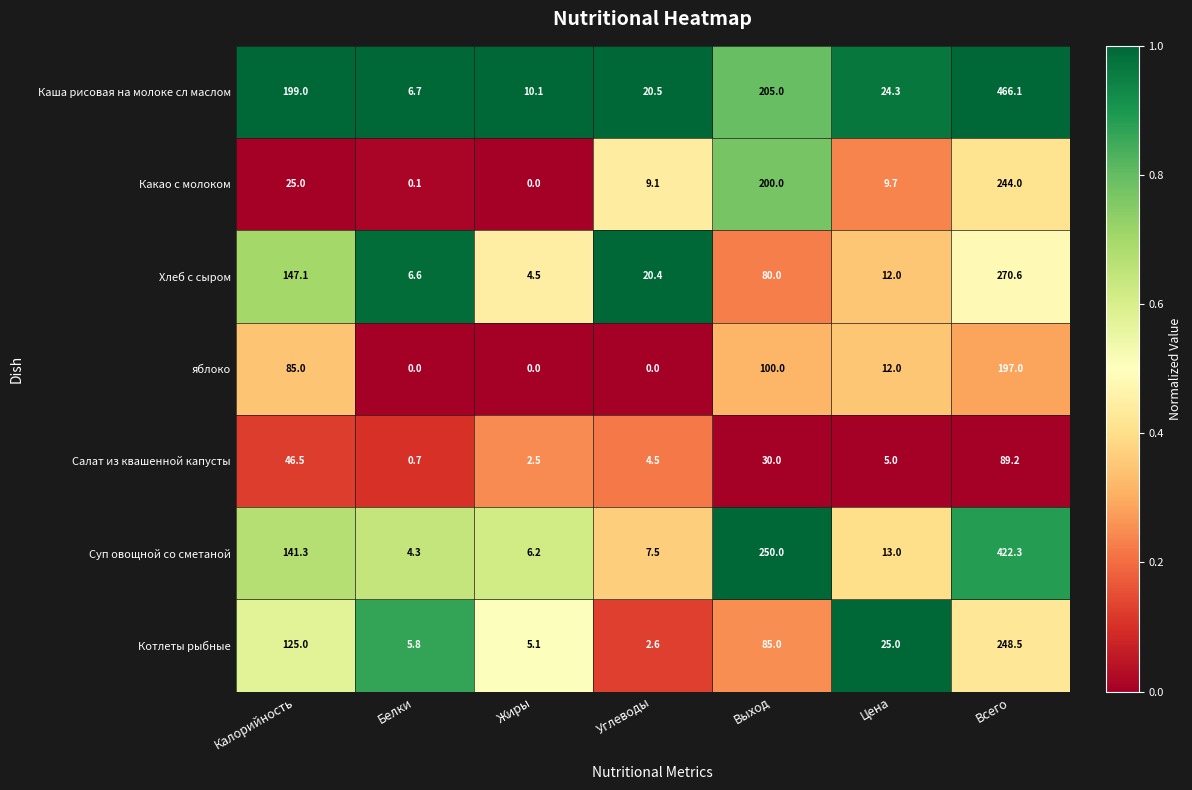

How many series are shown in this chart?

7